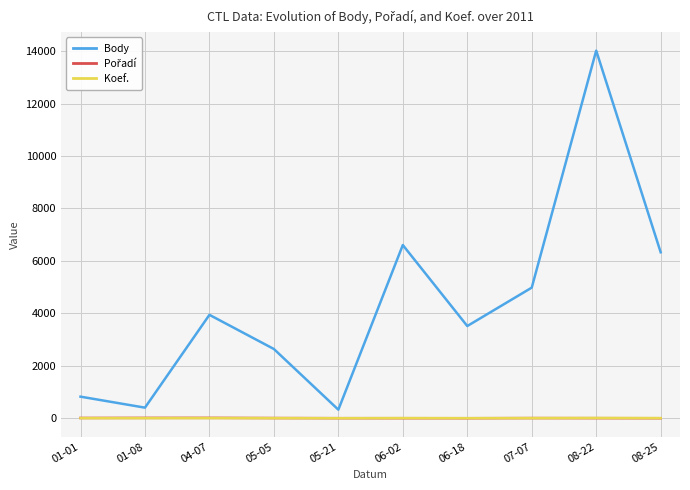

Which series has the largest total across all categories?

Body